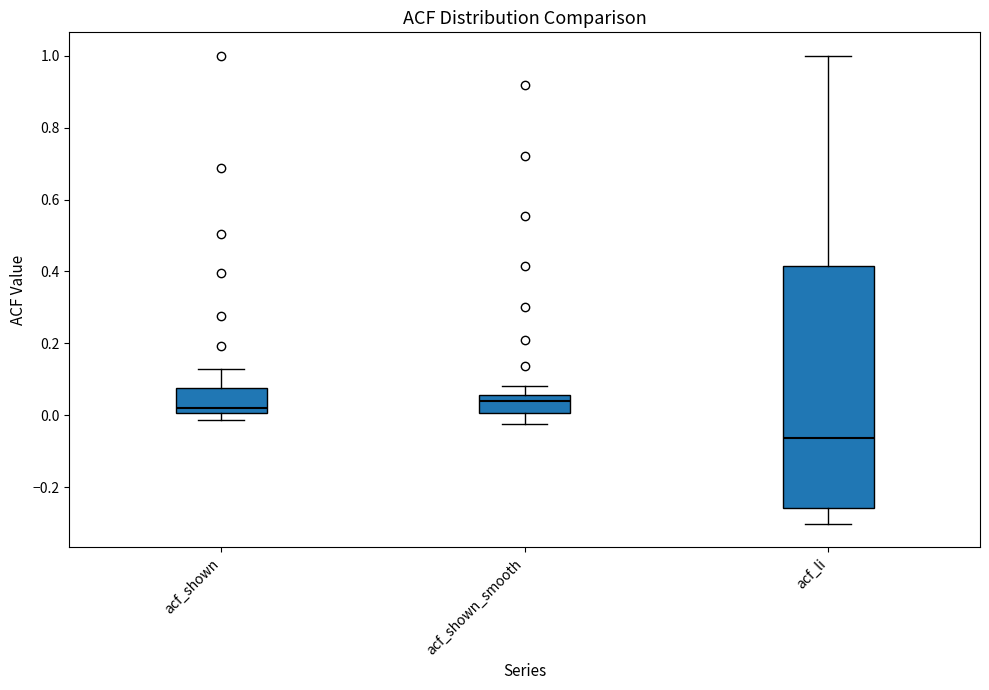

Which box is the tallest, from its lower edge to its upper edge?

acf_li